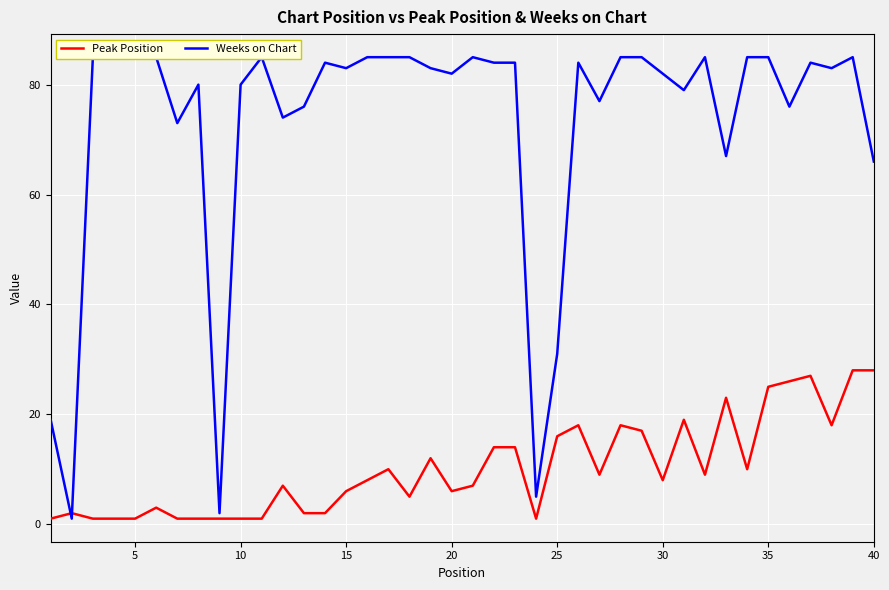

The value of Peak Position at 15 is 6. True or false?

True